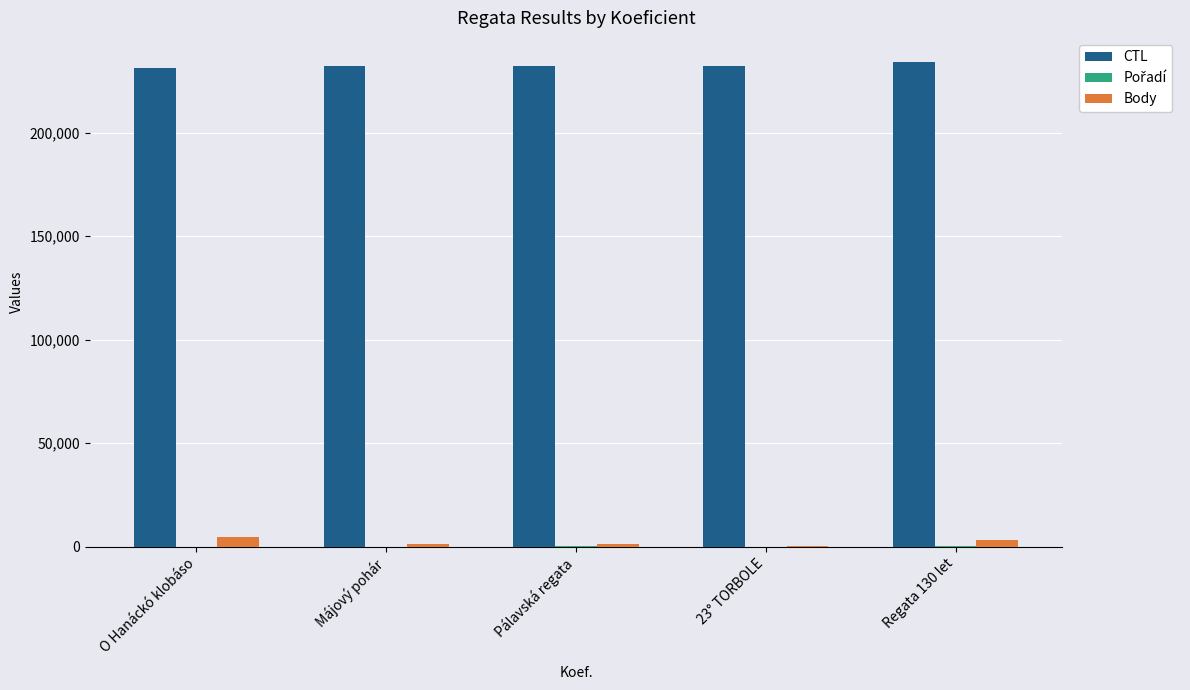

The value of CTL at Májový pohár is 232003. True or false?

True